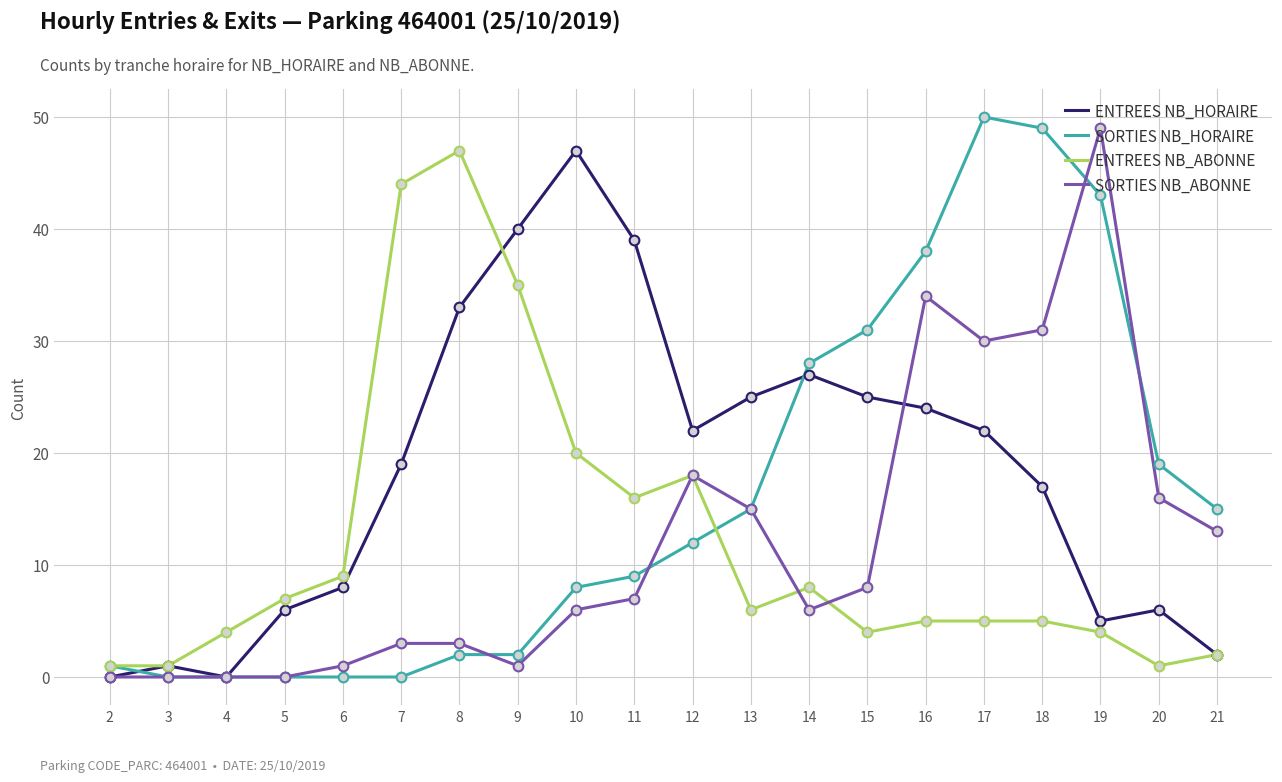

What is the spread (max minus min) of values at 11?

32